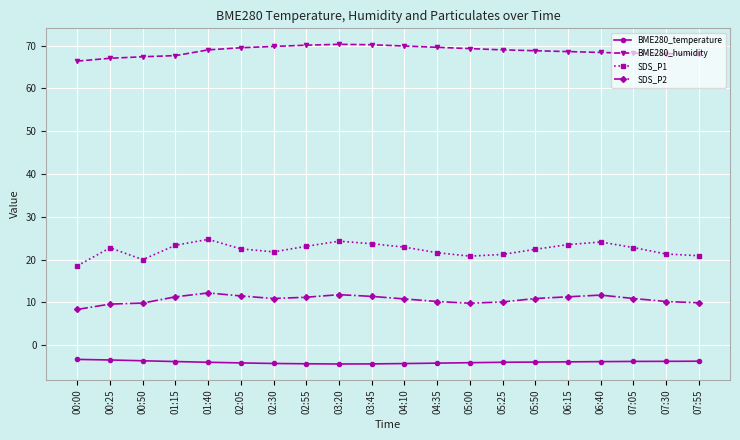

What is the sum of all SDS_P2 values?

213.9